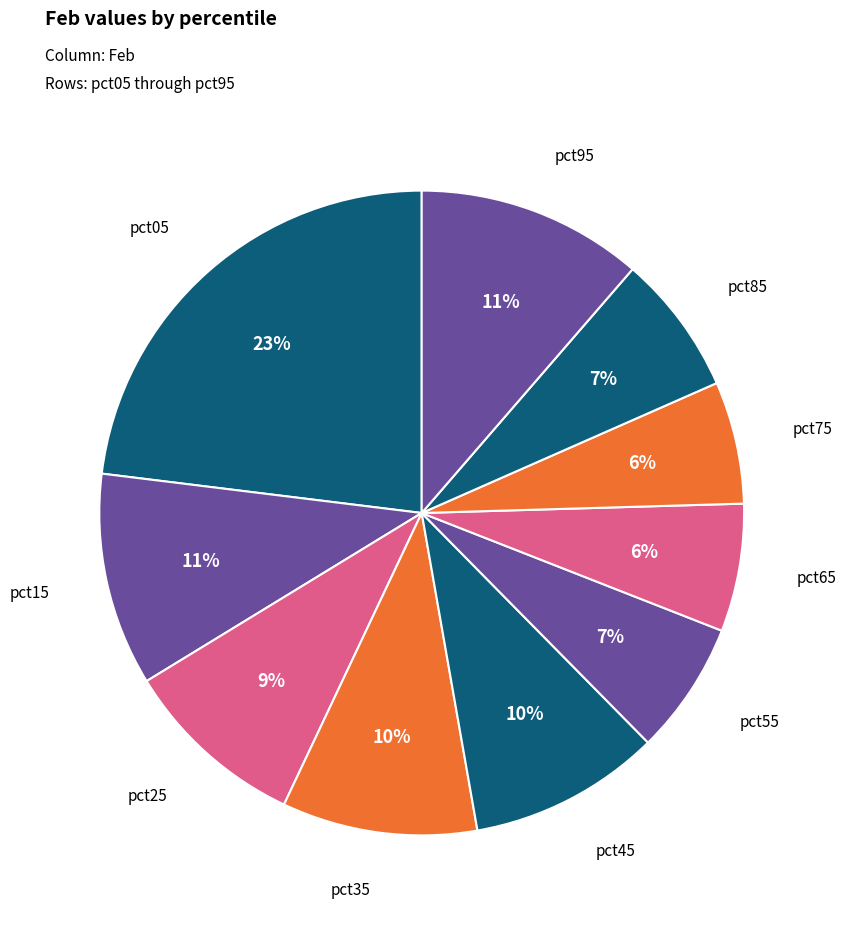

Rank the categories by value from highest to lowest.

pct05, pct95, pct15, pct35, pct45, pct25, pct85, pct55, pct65, pct75